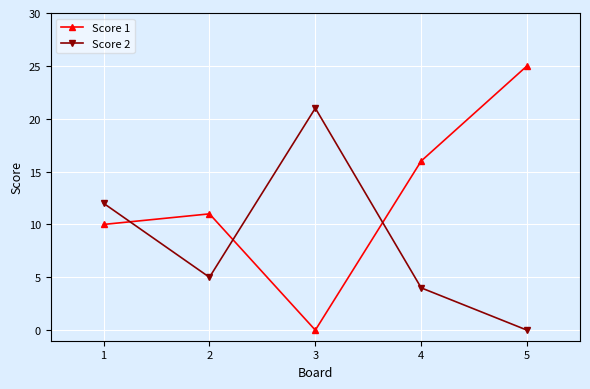

Between which two adjacent categories do Score 1 and Score 2 first intersect?

1 and 2